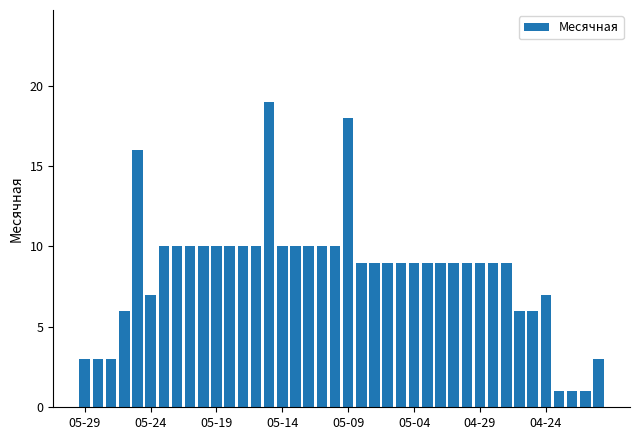

Reading left to right, transcribe all the data shown in this chart.

3	3	3	6	16	7	10	10	10	10	10	10	10	10	19	10	10	10	10	10	18	9	9	9	9	9	9	9	9	9	9	9	9	6	6	7	1	1	1	3